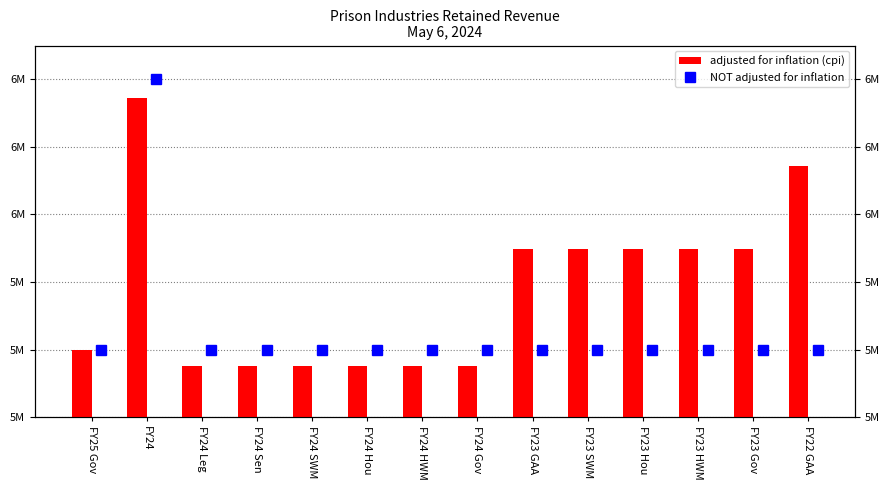

What is the label of the 9th bar from the left?

FY23 GAA